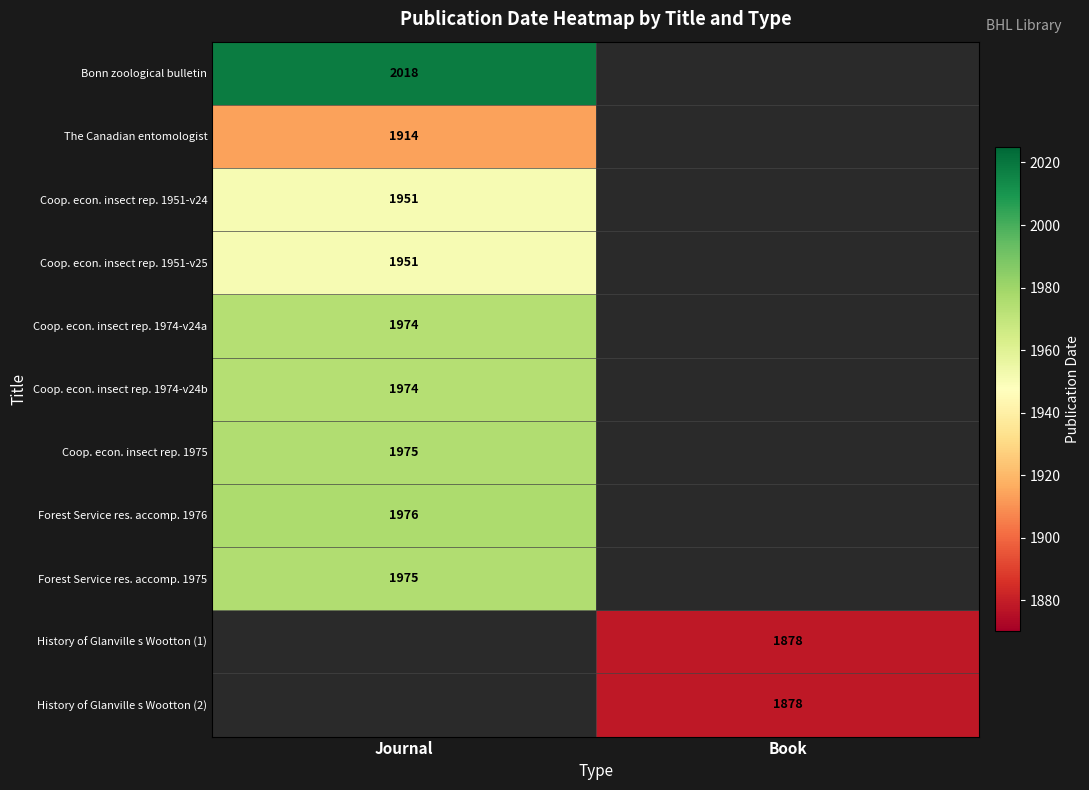

At how many categories does at least one series exceed 1972?

1